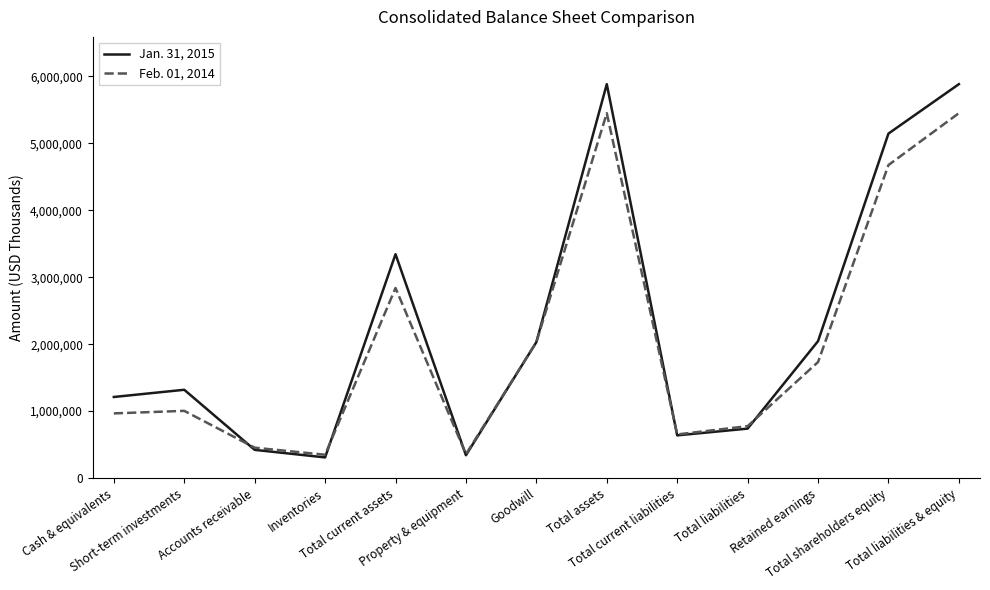

What is the lowest value of the Feb. 01, 2014 series?

347861